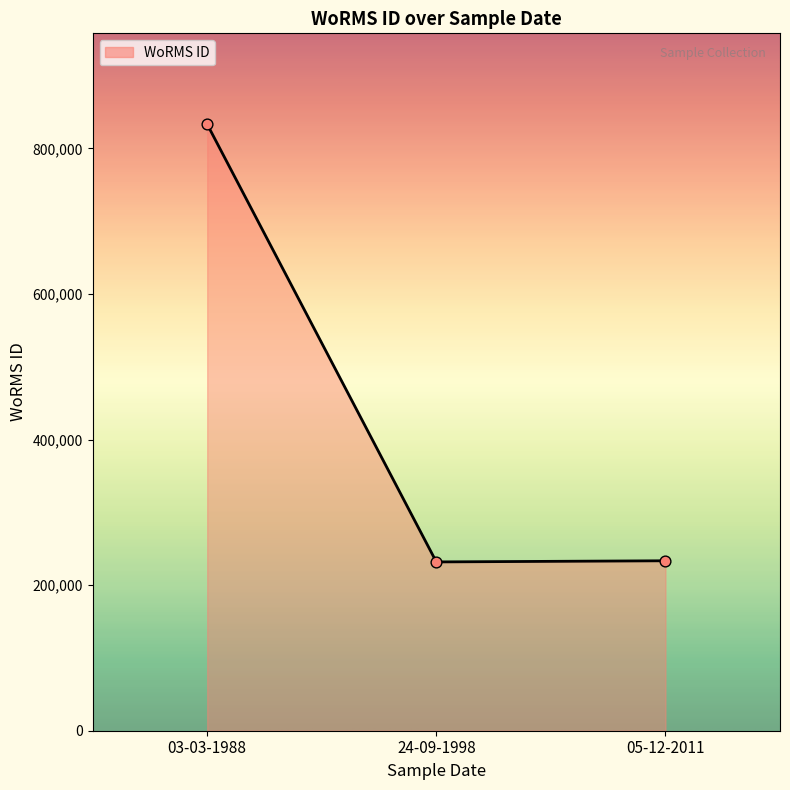

Between 24-09-1998 and 03-03-1988, which is larger?

03-03-1988